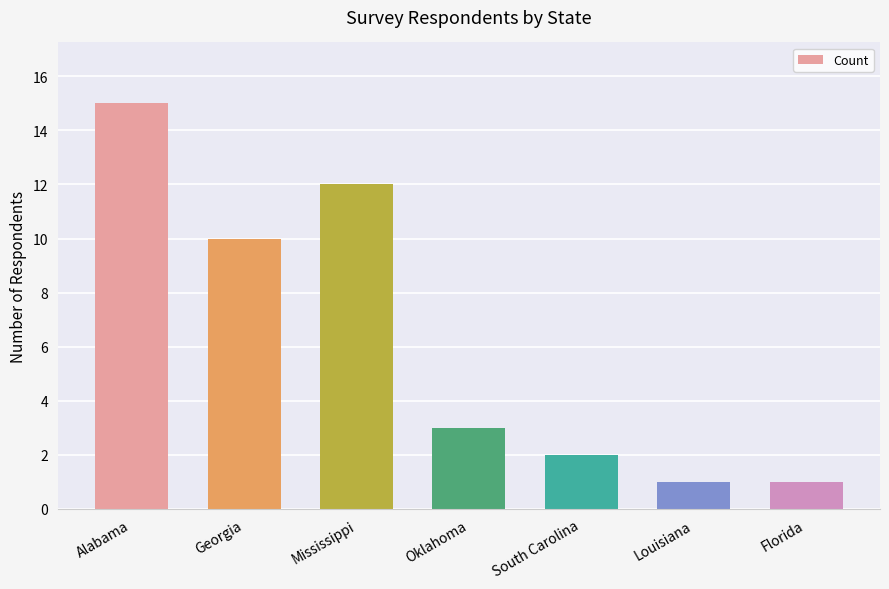

At which label is the value closest to 8?

Georgia